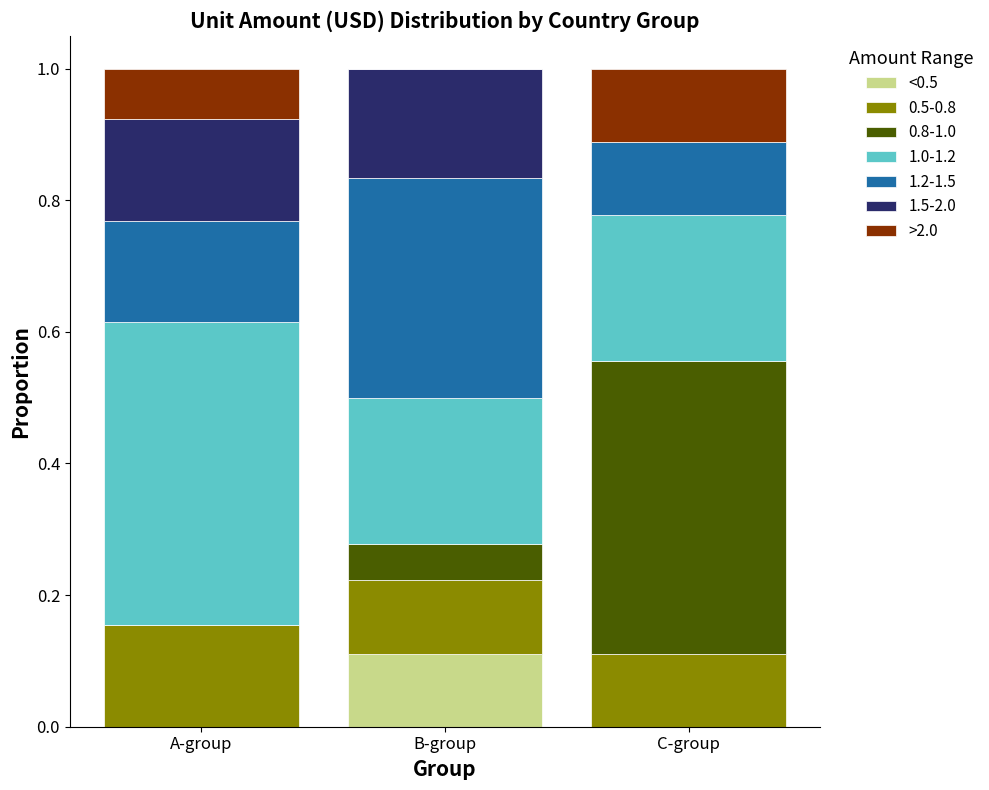

Which category has the highest value in the <0.5 series?

B-group